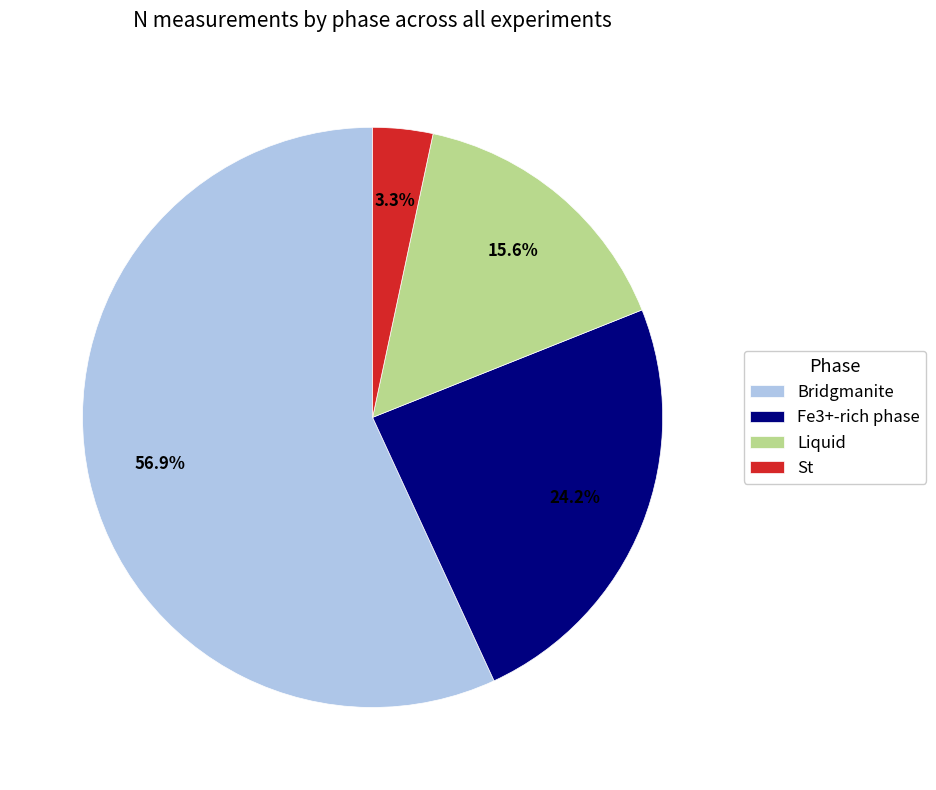

Do Fe3+-rich phase and Liquid together represent more than half of the pie?

No